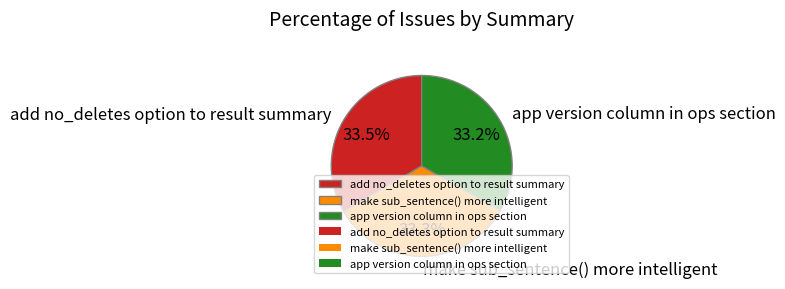

Is there any slice that represents more than half of the pie?

No